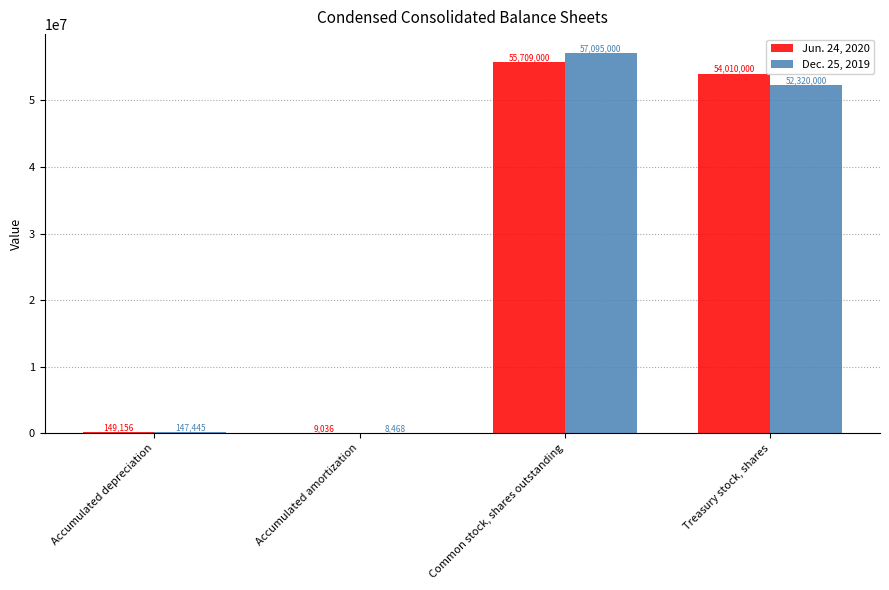

Are the bars horizontal?

No